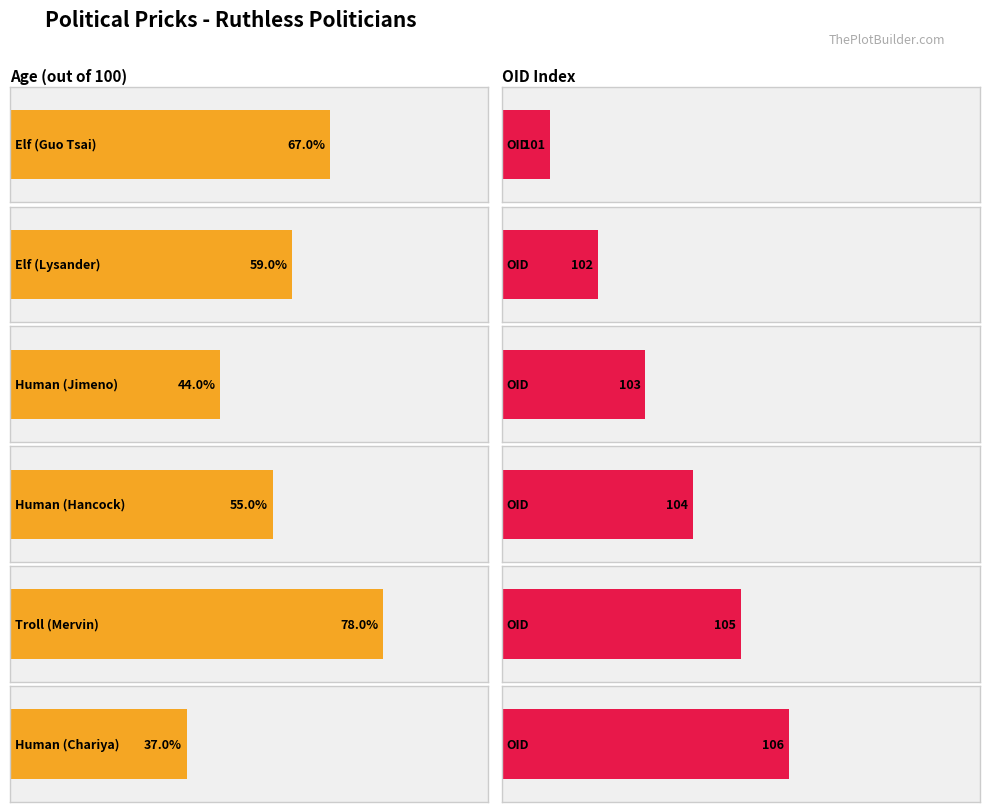

Which series has the largest total across all categories?

OID